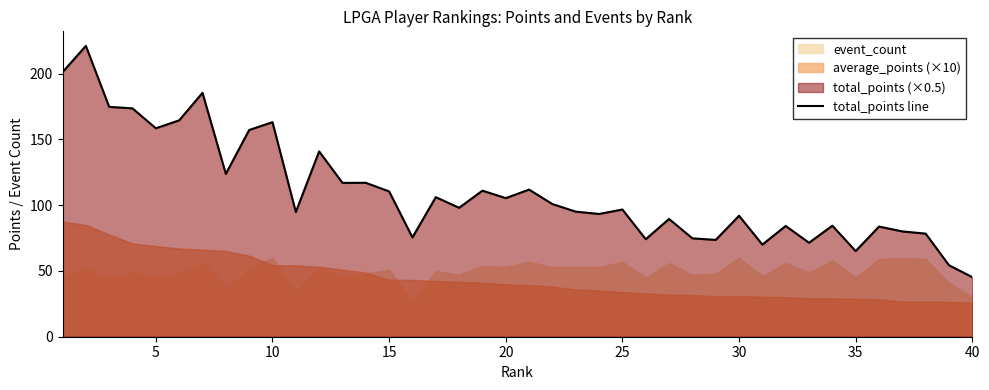

What is the maximum value for total_points line?

221.1